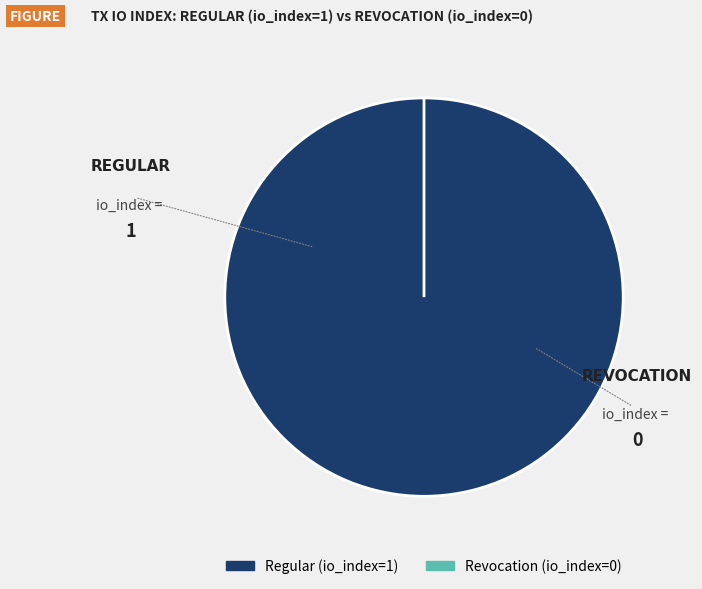

The Regular (io_index=1) slice represents 99% of the pie. True or false?

False